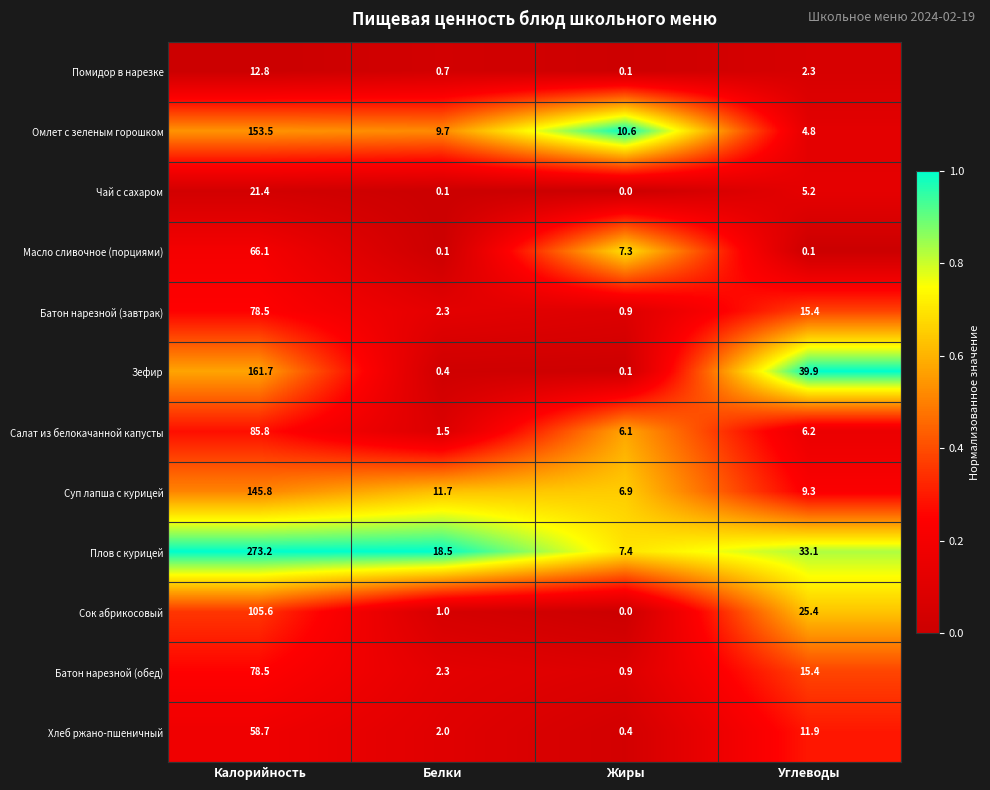

Between Калорийность and Белки, which series saw the biggest shift?

Плов с курицей